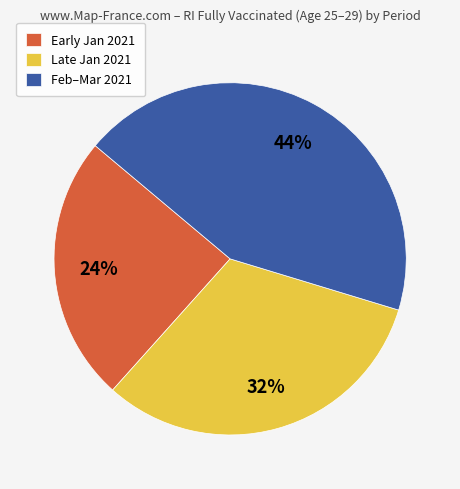

How many slices are in this pie chart?

3